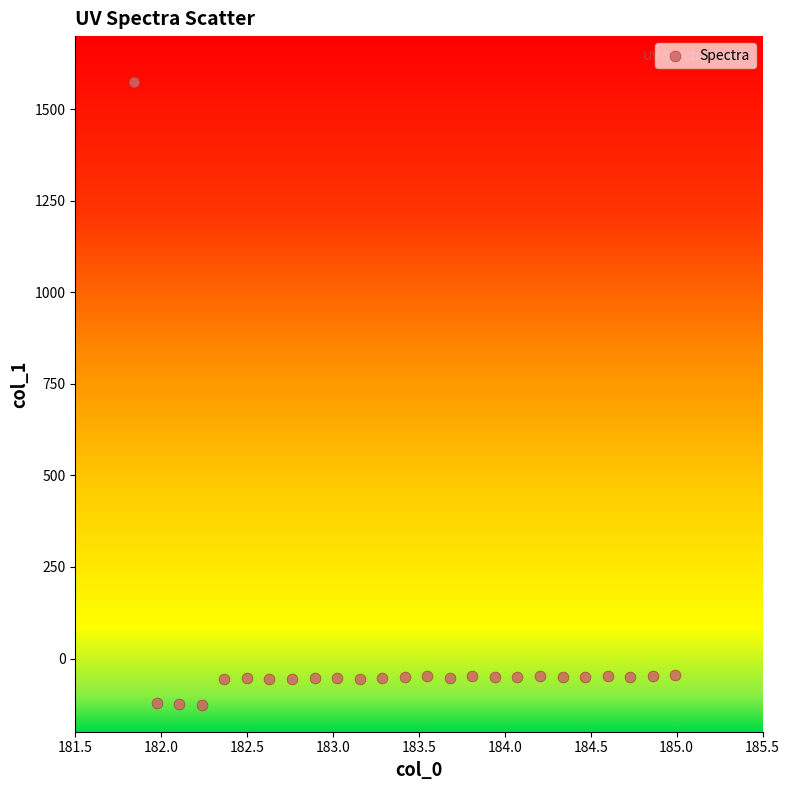

What is the range of X values (max minus min)?

3.1